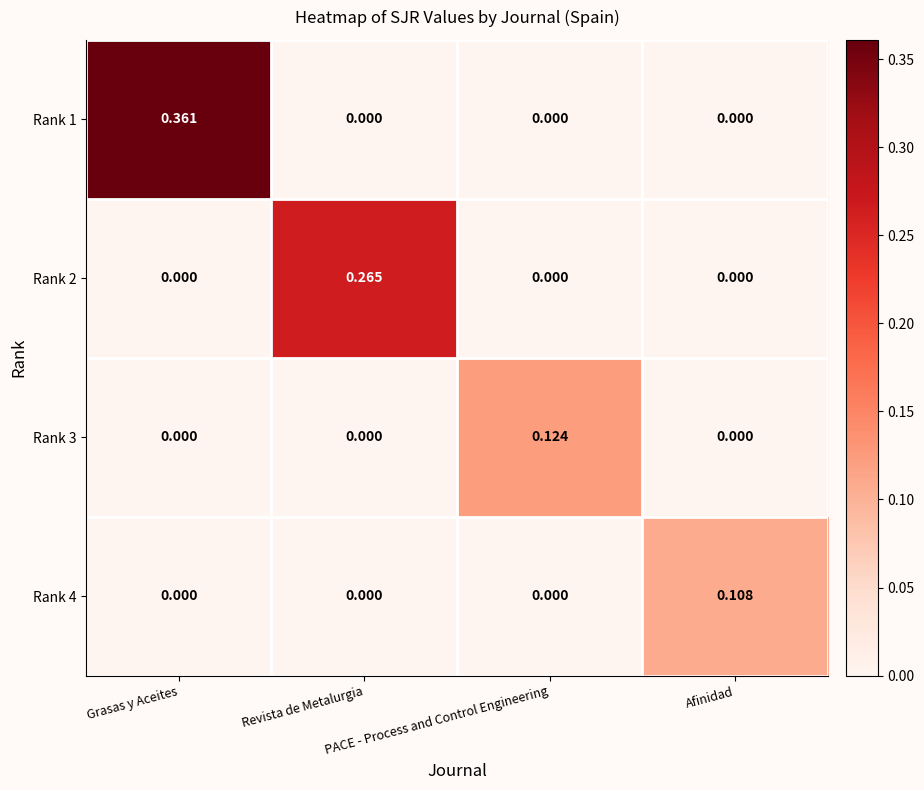

How many positive values does the Rank 1 series have?

1